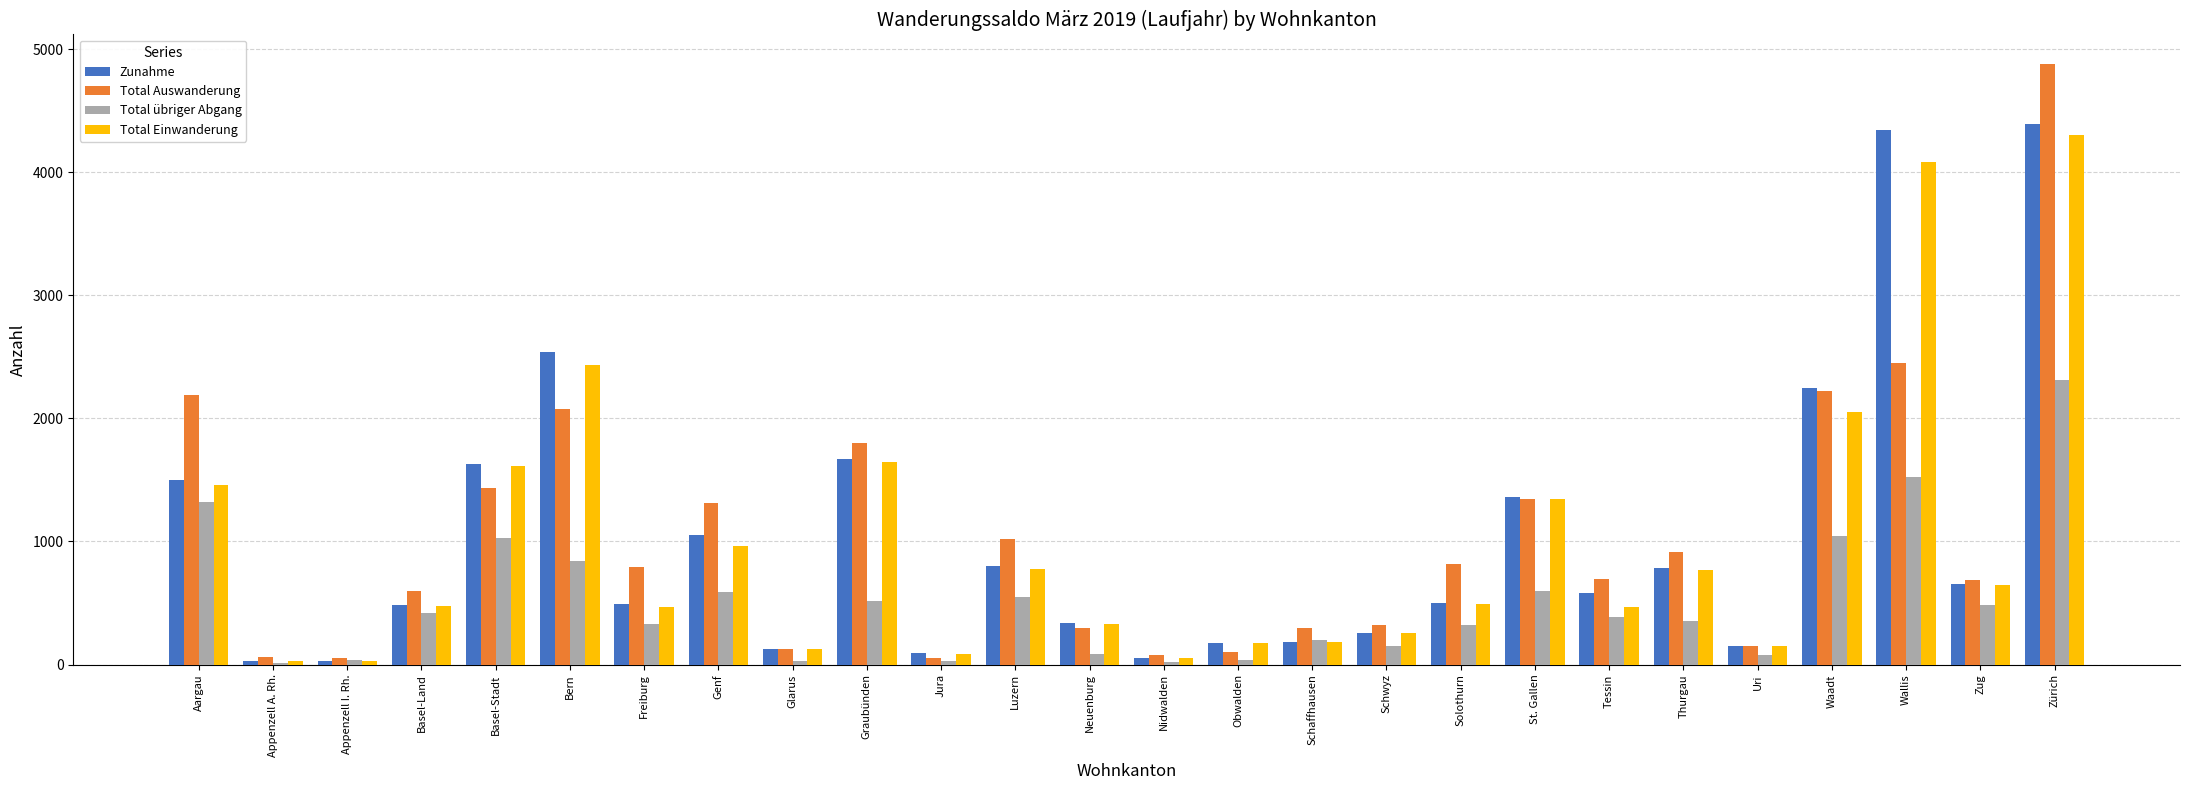

What is the sum of all Zunahme values?

26485